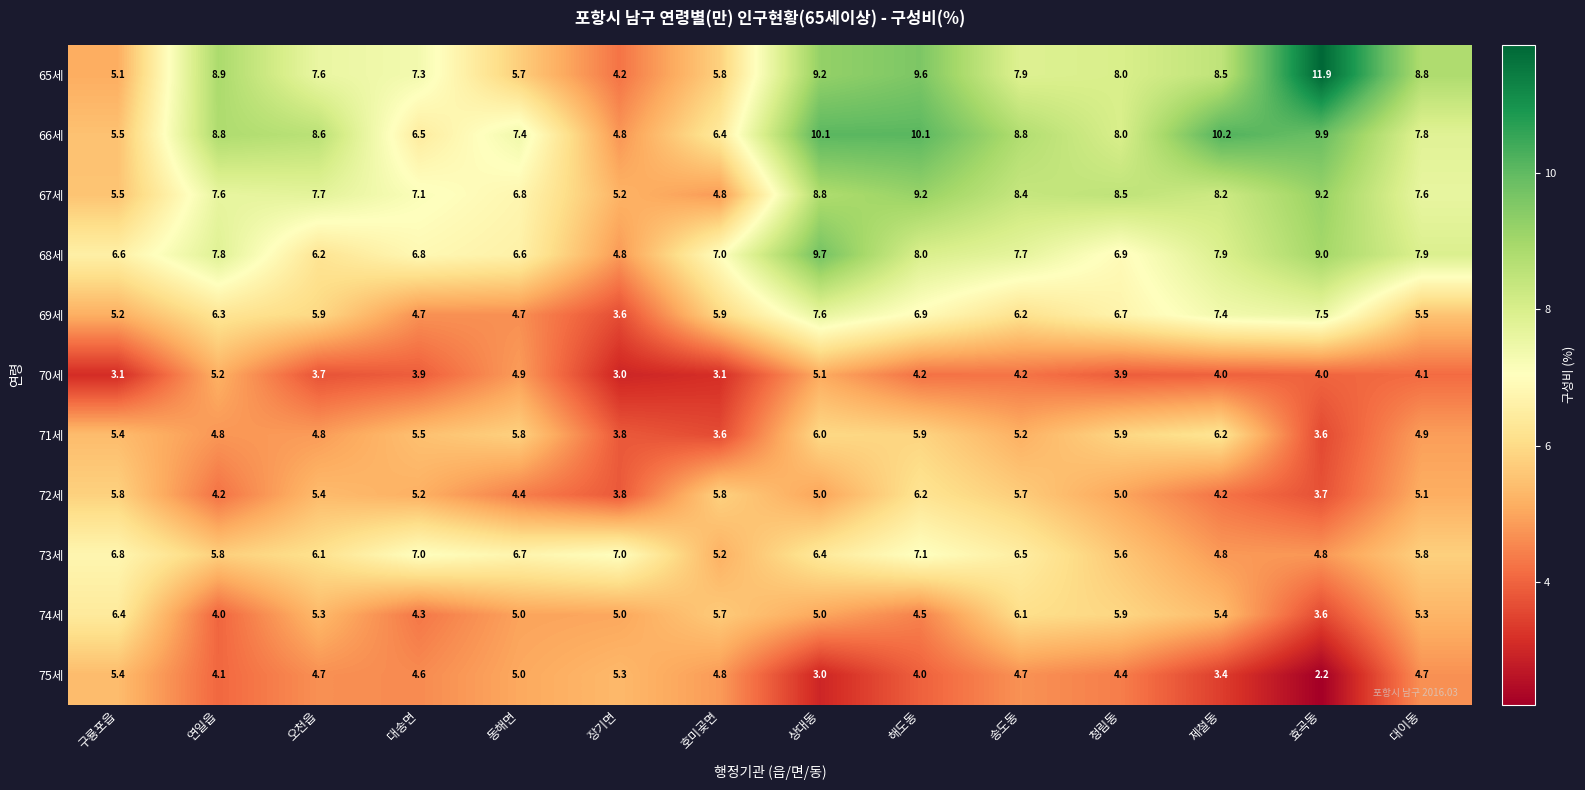

What is the difference between the maximum and minimum values in the 65세 series?

7.7